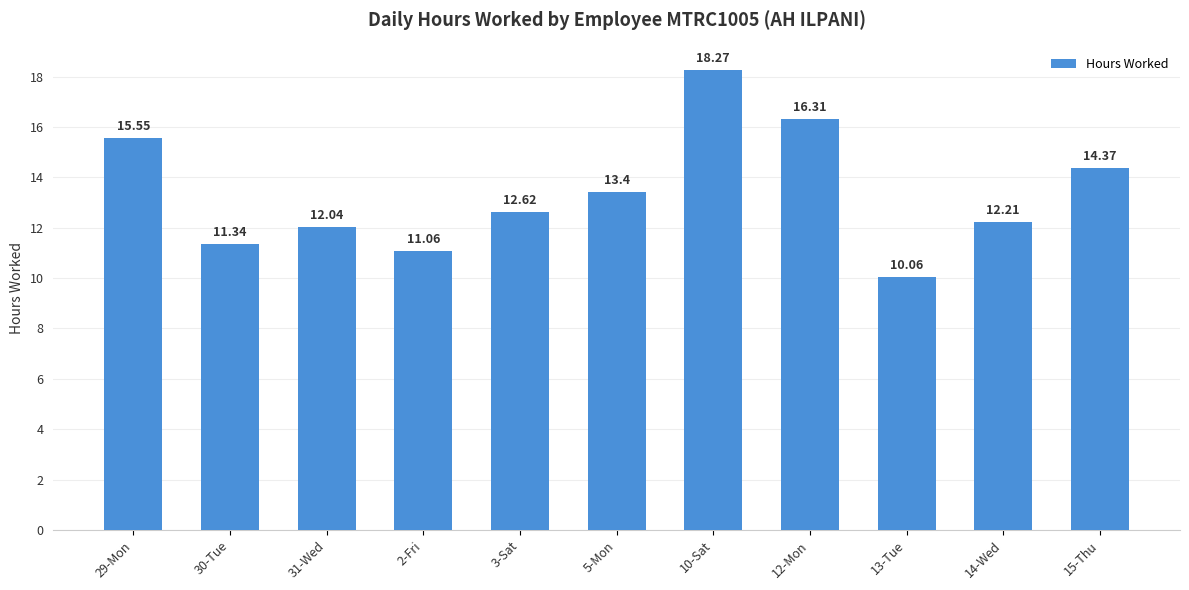

Reading left to right, extract all data points from this chart.

29-Mon=15.6	30-Tue=11.3	31-Wed=12.0	2-Fri=11.1	3-Sat=12.6	5-Mon=13.4	10-Sat=18.3	12-Mon=16.3	13-Tue=10.1	14-Wed=12.2	15-Thu=14.4